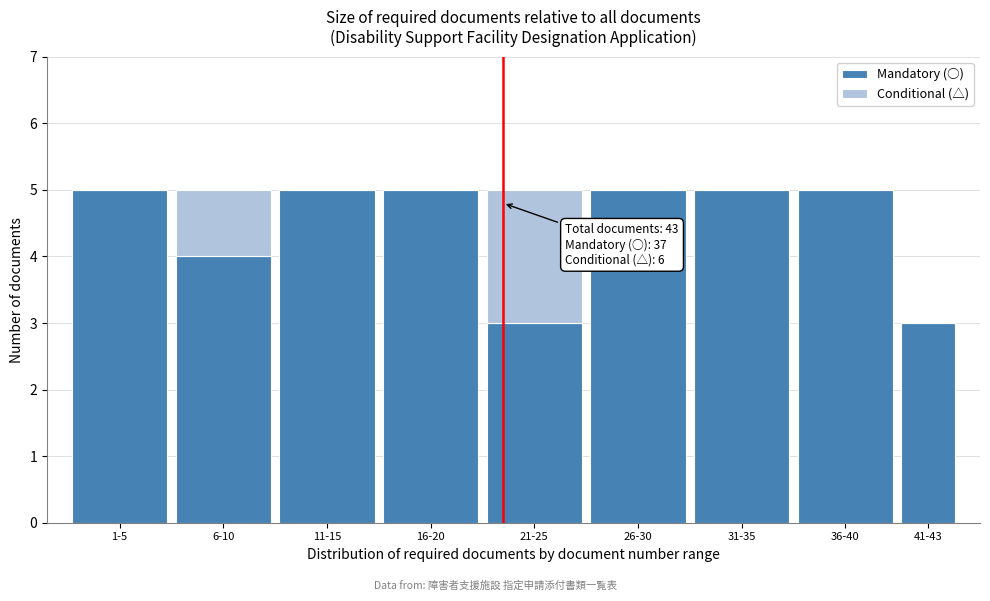

Reading right to left, transcribe the values for Mandatory (○).

41-43=3	36-40=5	31-35=5	26-30=5	21-25=3	16-20=5	11-15=5	6-10=4	1-5=5